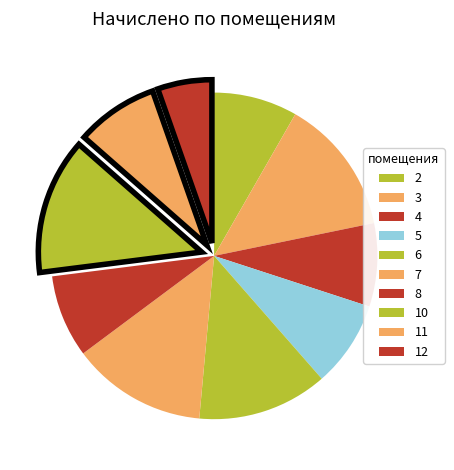

How many segments does this pie chart have?

10